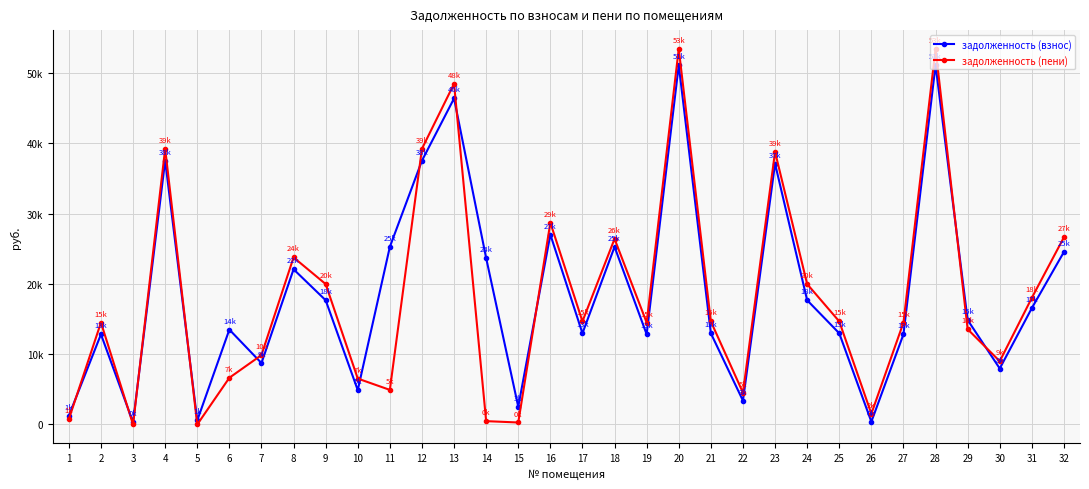

The value of задолженность (пени) at 24 is 29035.9. True or false?

False